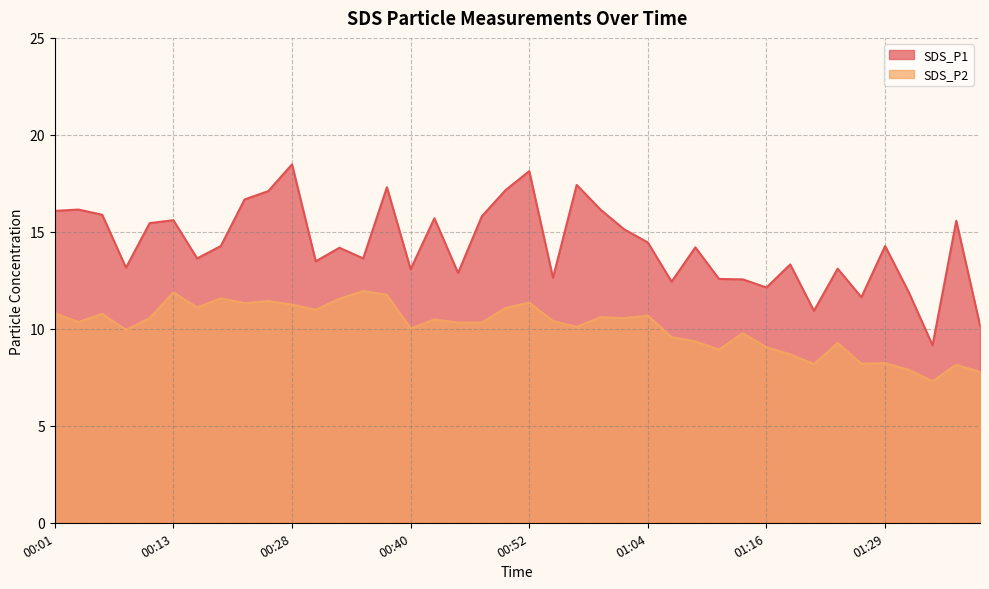

What is the maximum value shown in the chart?

18.5